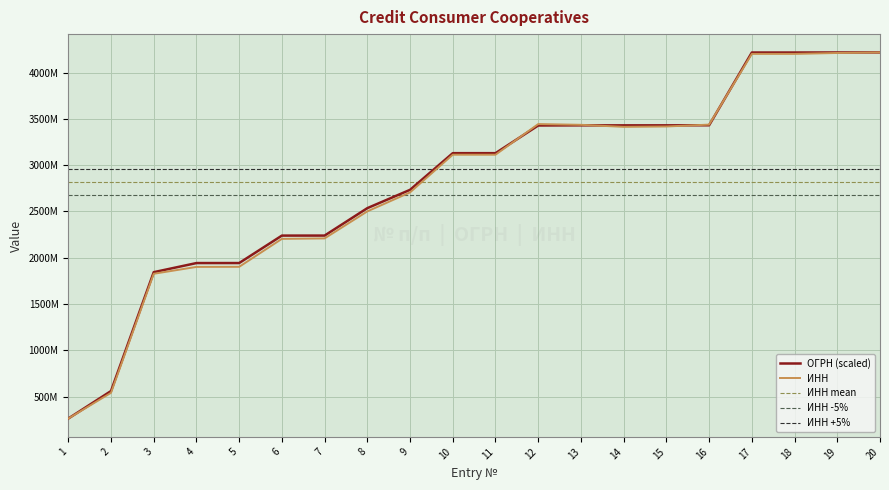

Is it true that ИНН equals 4302311093.8 at 8?

False